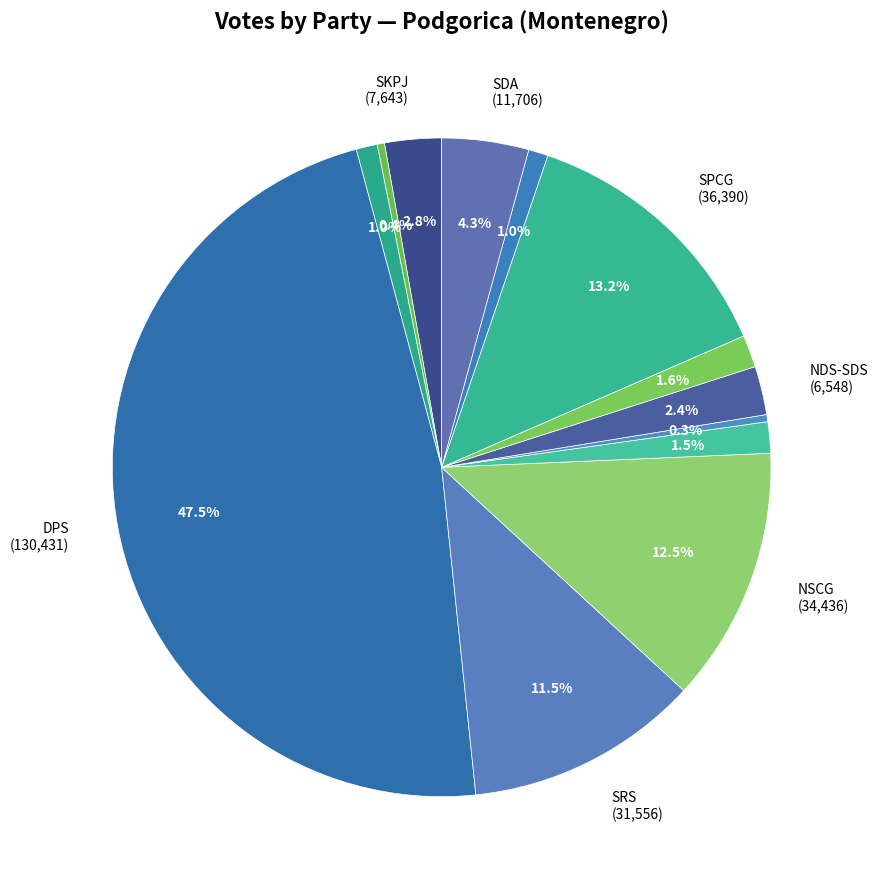

Count the number of slices in the pie.

13